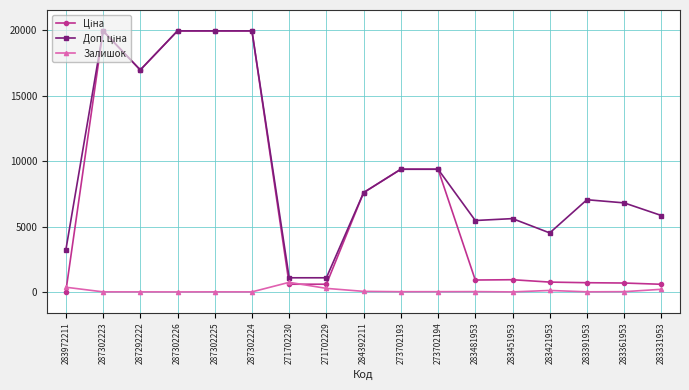

What is the maximum value shown in the chart?

19964.2